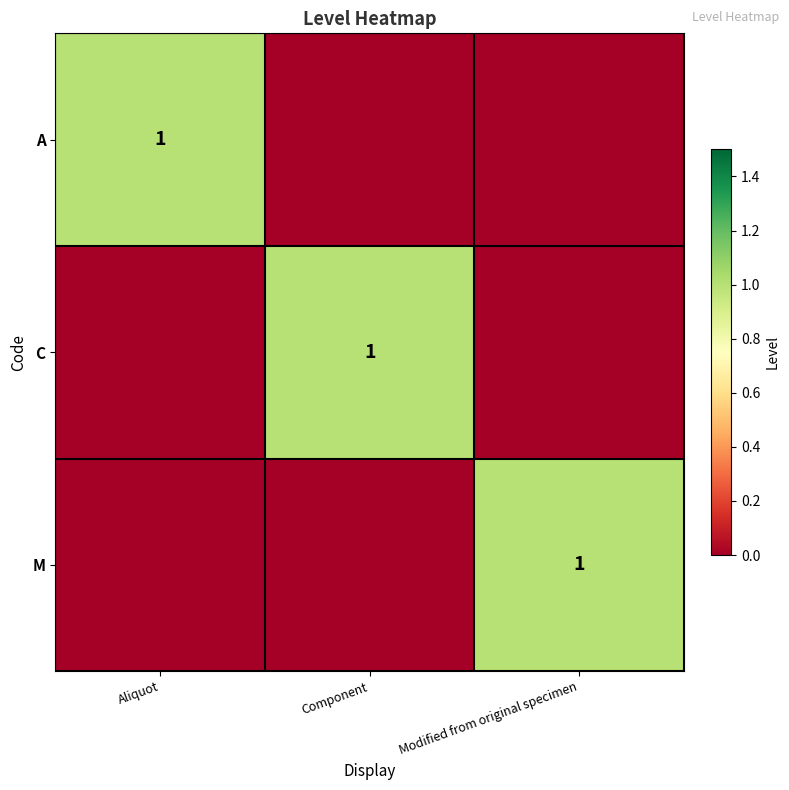

True or false: C has a value of 1 at Component.

True